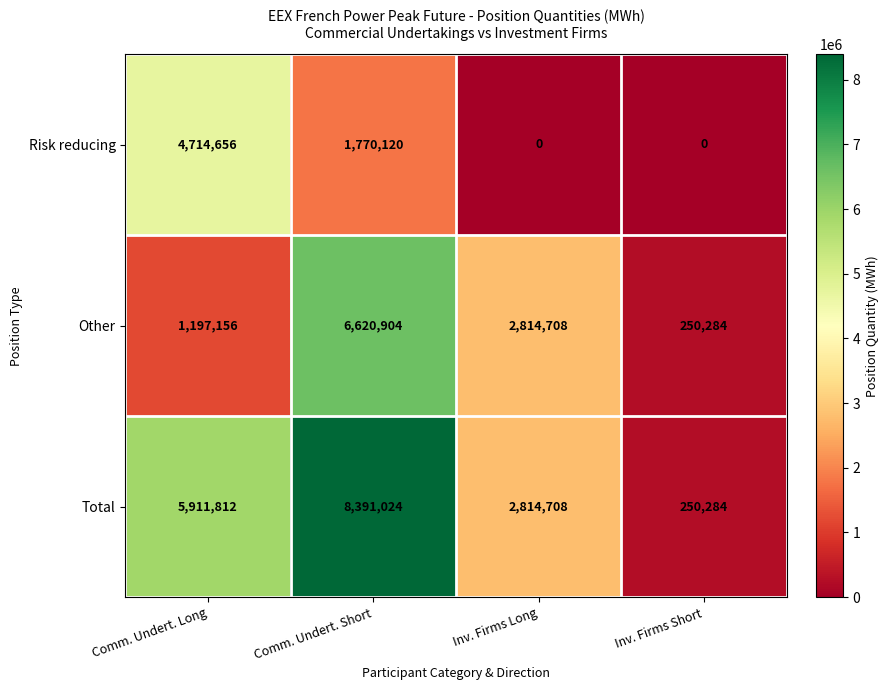

Is it true that Total equals 12060324 at Comm. Undert. Short?

False